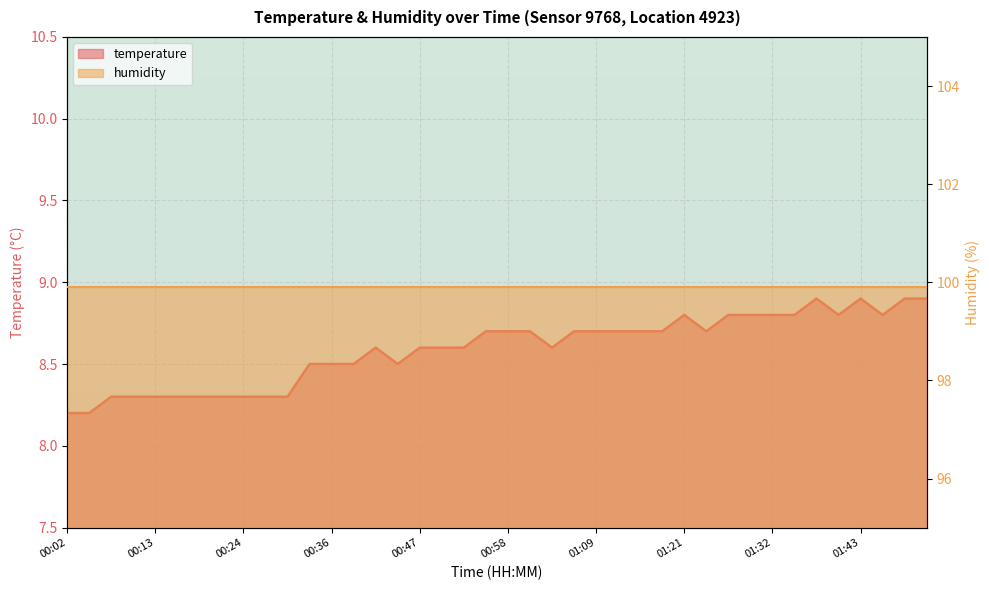

What is the label of the 32nd point from the right?

00:24